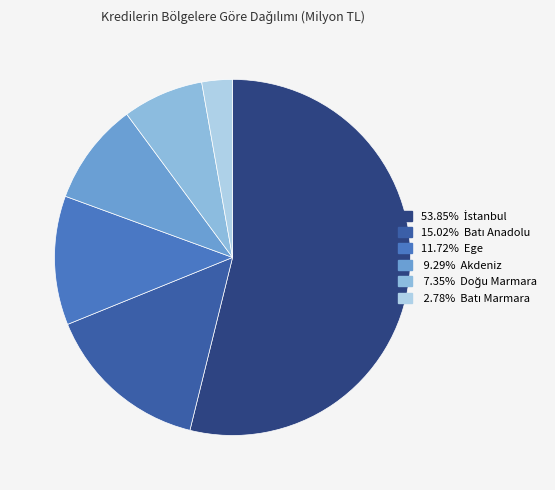

How many segments does this pie chart have?

6